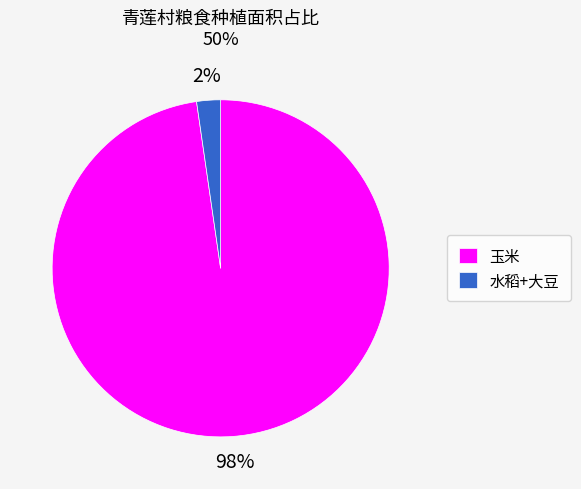

Do 玉米 and 水稻+大豆 together represent more than half of the pie?

Yes